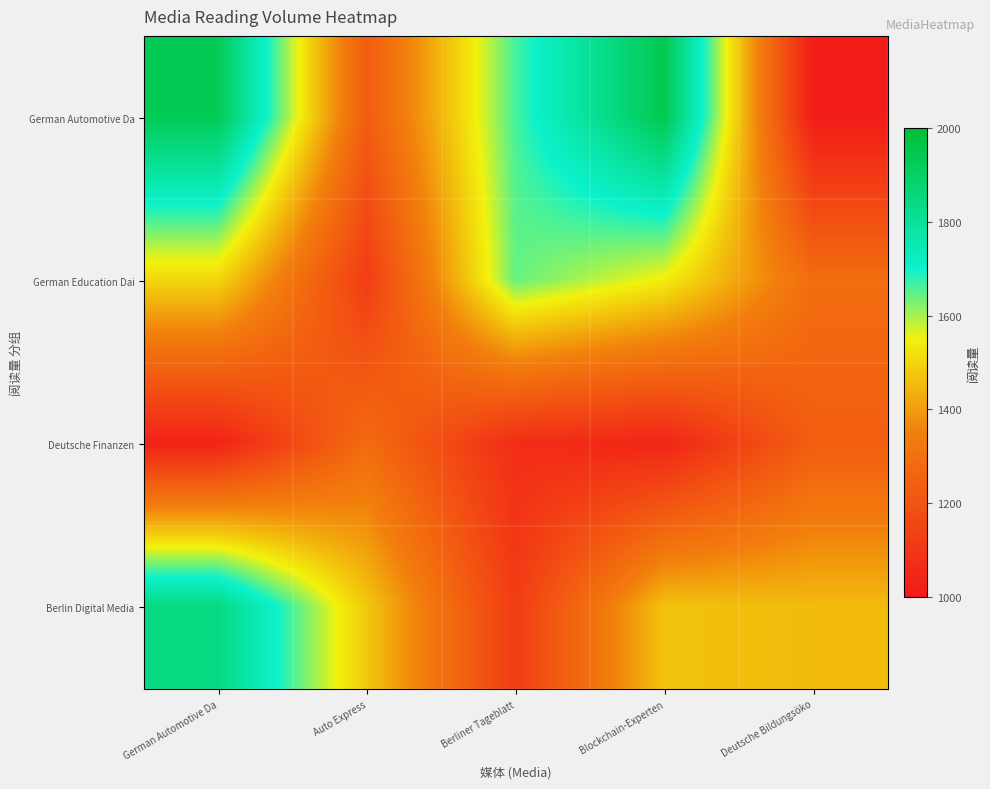

What is the maximum value shown in the chart?

1942